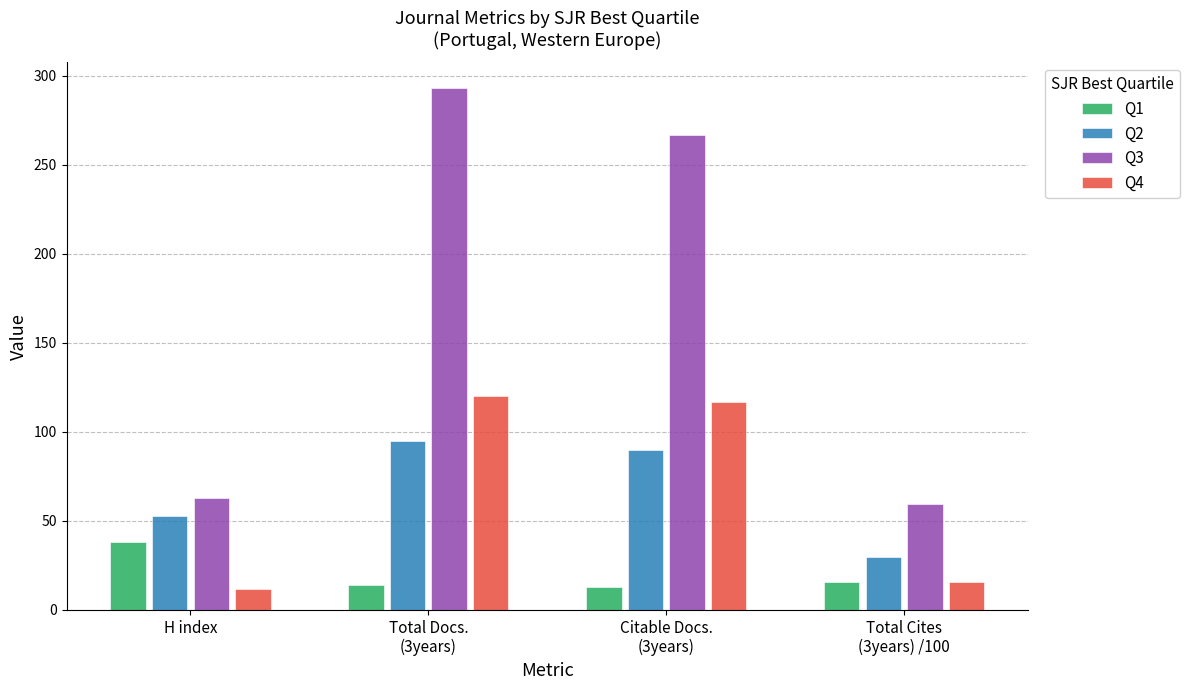

Does the chart contain stacked bars?

No